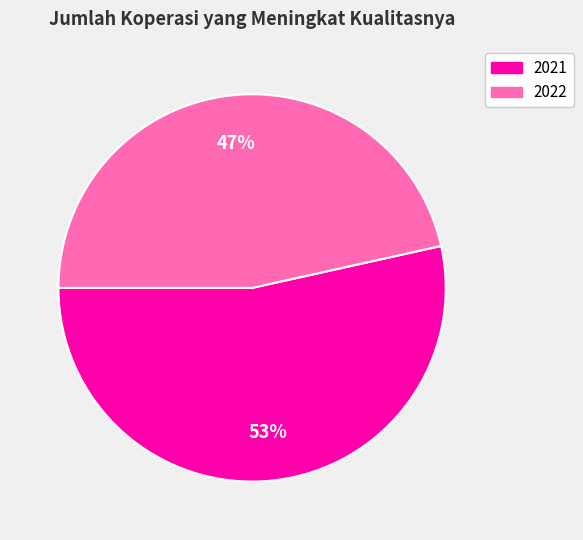

To the nearest percent, what percentage of the pie is 2021?

53%